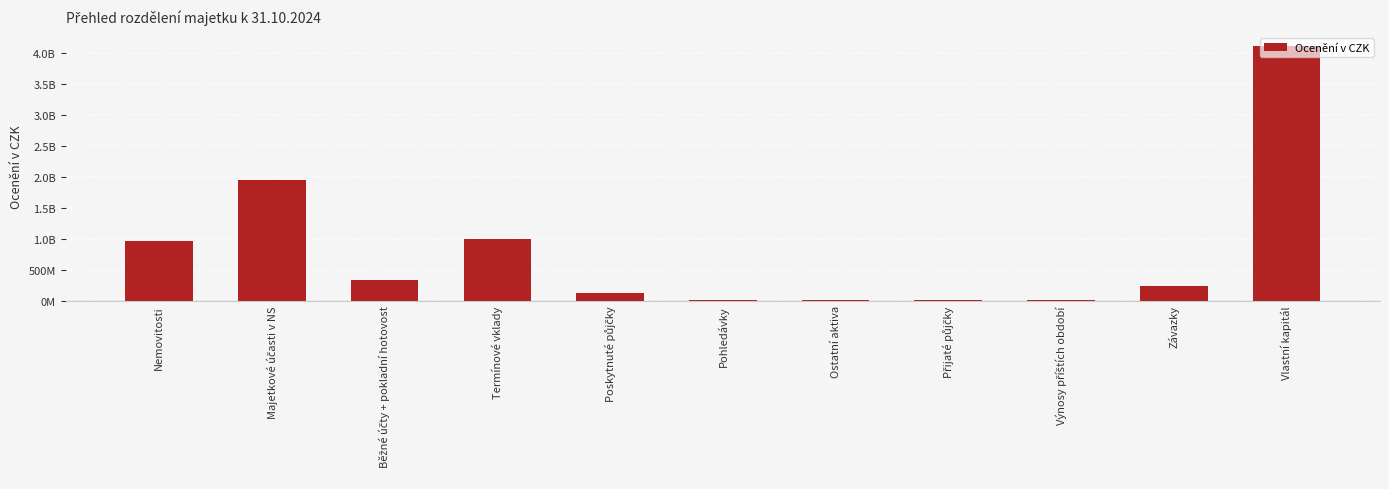

True or false: the data shows 13772034.1 at Přijaté půjčky.

True